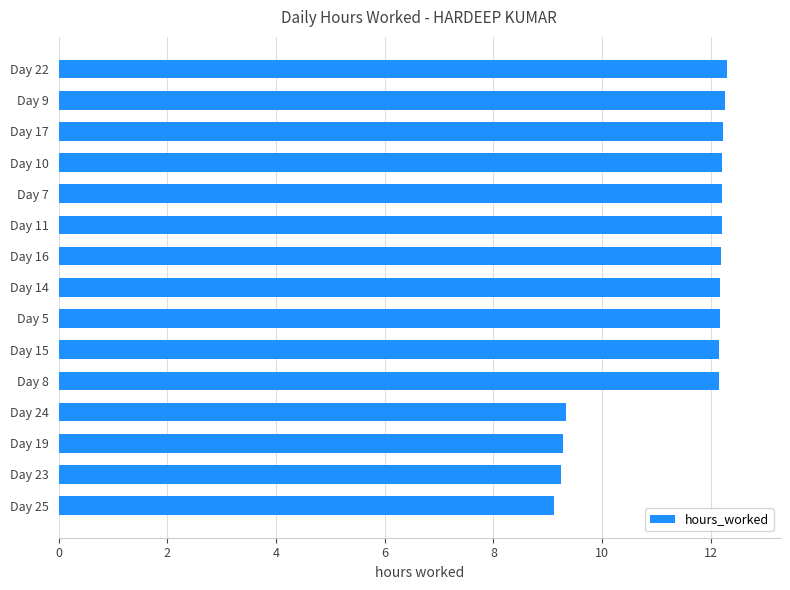

Which has a higher value, Day 25 or Day 5?

Day 5